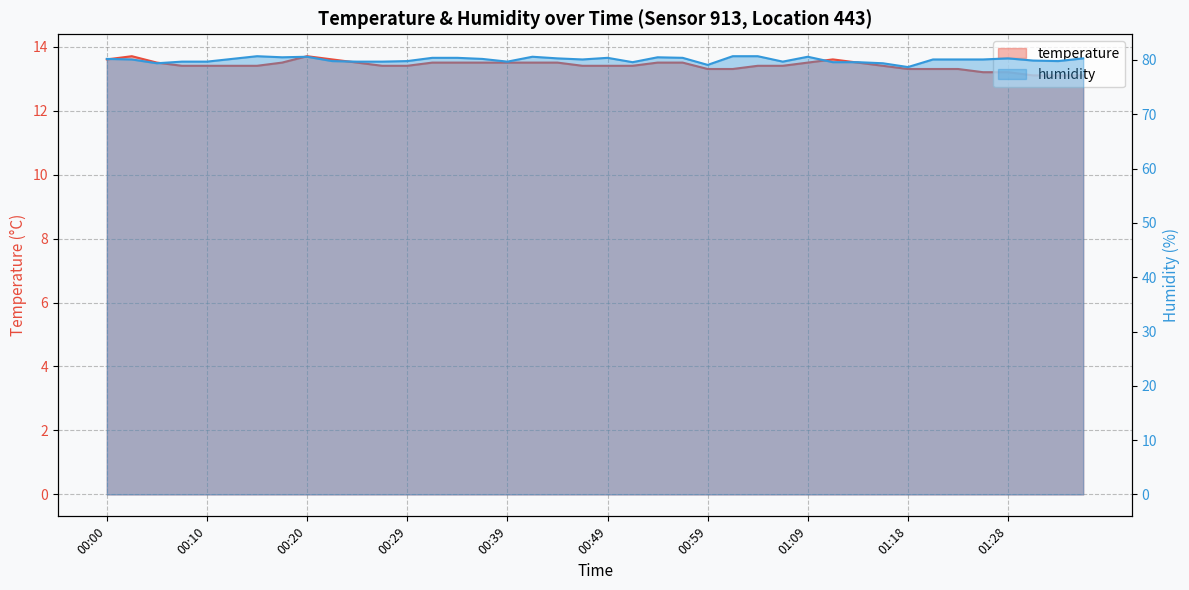

At which label does temperature reach its minimum?

01:31